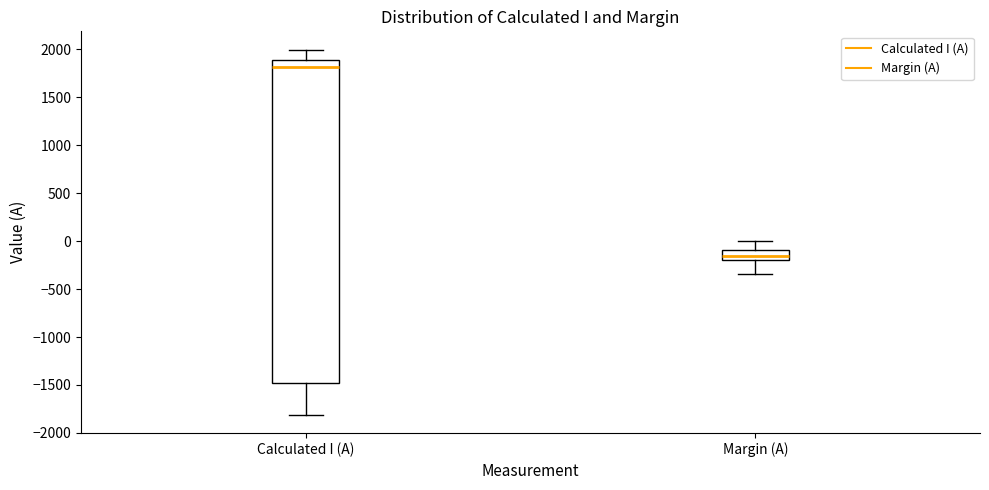

Where is the lower edge of the box for Margin (A) on the y-axis? The values are not printed on the chart, so give them approximately, as read against the axis.

-200